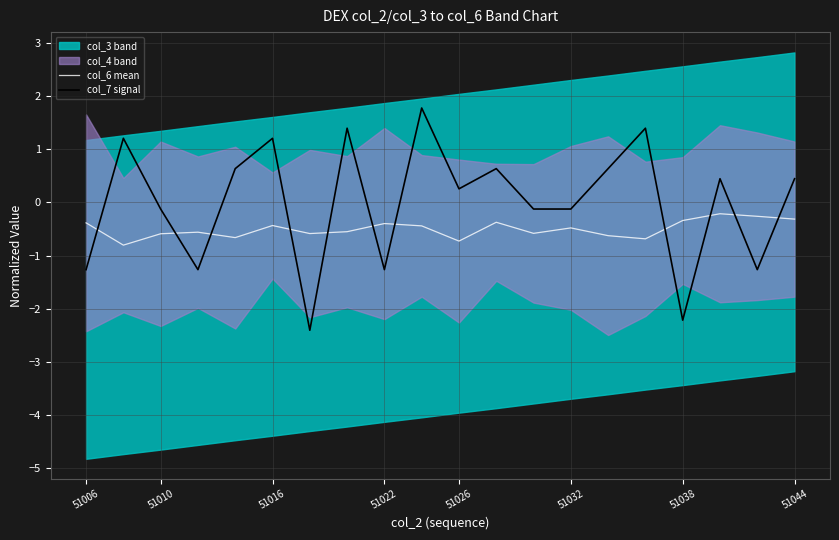

Reading right to left, extract all data points from this chart.

col_6 mean: -0.3	-0.3	-0.2	-0.3	-0.7	-0.6	-0.5	-0.6	-0.4	-0.7	-0.4	-0.4	-0.6	-0.6	-0.4	-0.7	-0.6	-0.6	-0.8	-0.4
col_7 signal: 0.4	-1.3	0.4	-2.2	1.4	0.6	-0.1	-0.1	0.6	0.3	1.8	-1.3	1.4	-2.4	1.2	0.6	-1.3	-0.1	1.2	-1.3